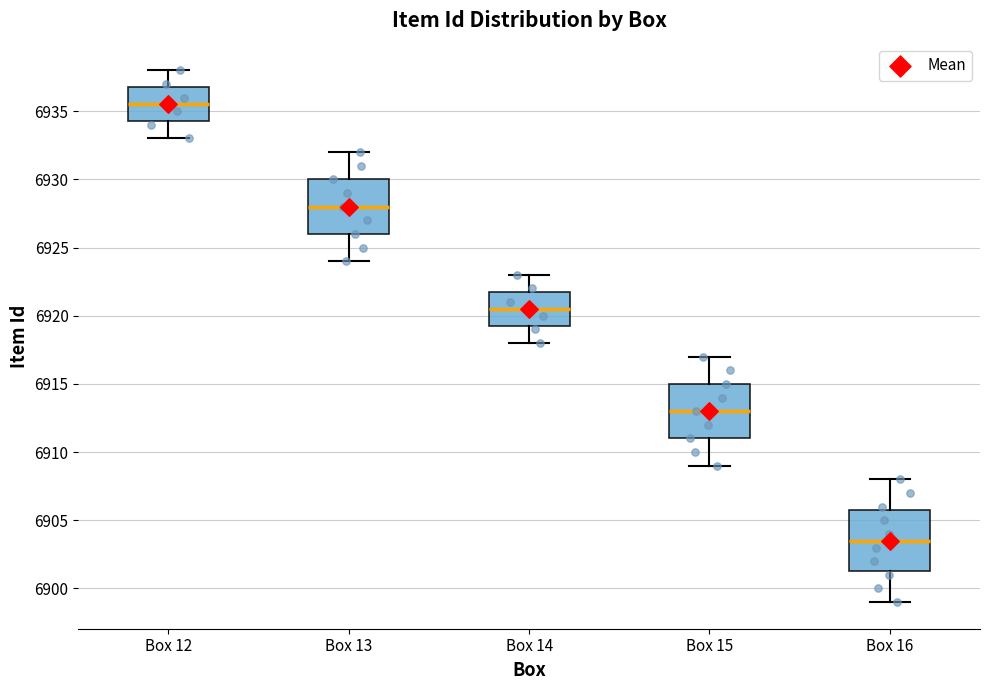

Comparing the boxes themselves (not the whiskers), which one is the tallest?

Box 16